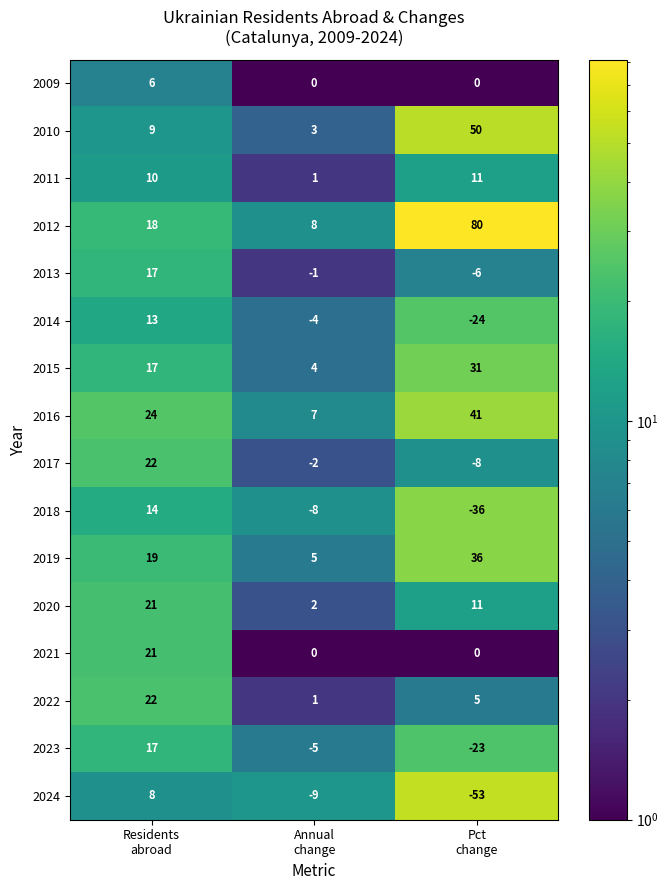

How many categories are shown in the chart?

3